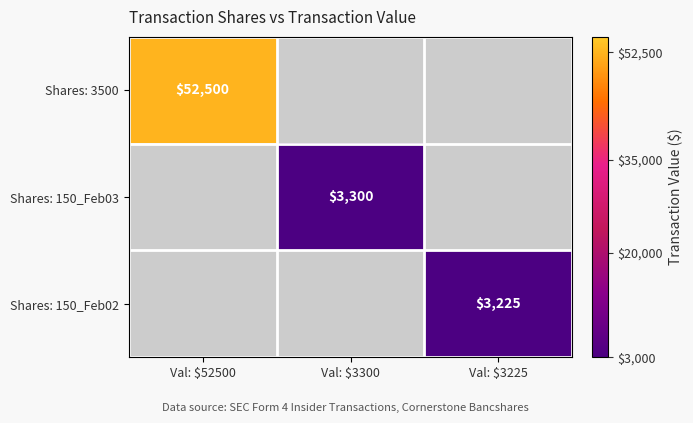

How many categories are shown in the chart?

3